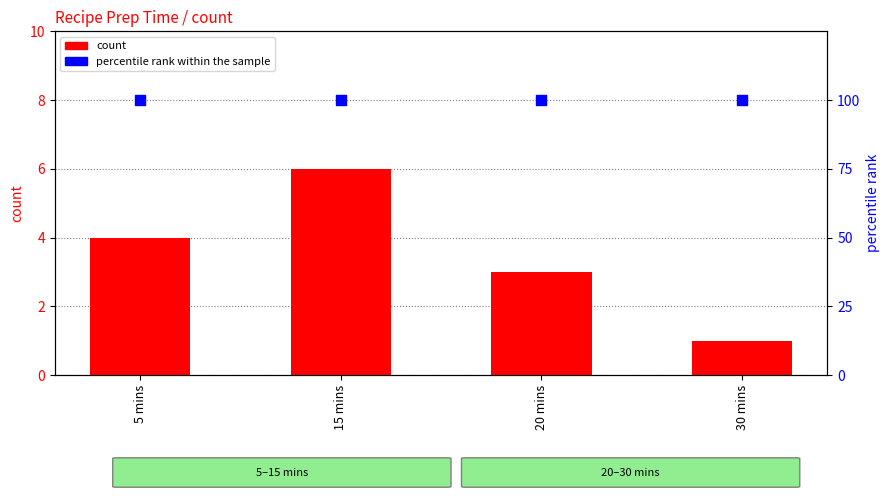

Which series has the largest total across all categories?

percentile rank within the sample